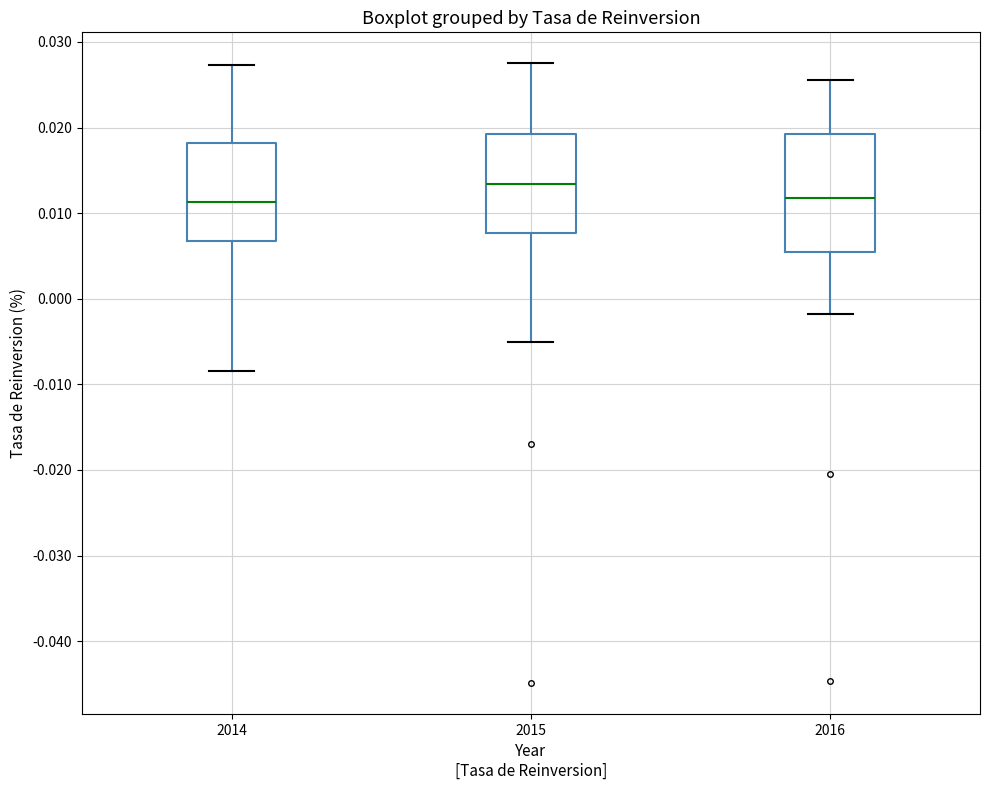

Reading left to right, transcribe this box plot: for each box, give where its median line is, the range the box spans, and where its two whiskers end, as read against the y-axis. The values are not printed on the chart, so give them approximately, as read against the axis.

2014: median 0.011, box 0.007 to 0.018, whiskers -0.008 to 0.027
2015: median 0.013, box 0.008 to 0.019, whiskers -0.005 to 0.028
2016: median 0.012, box 0.005 to 0.019, whiskers -0.002 to 0.026